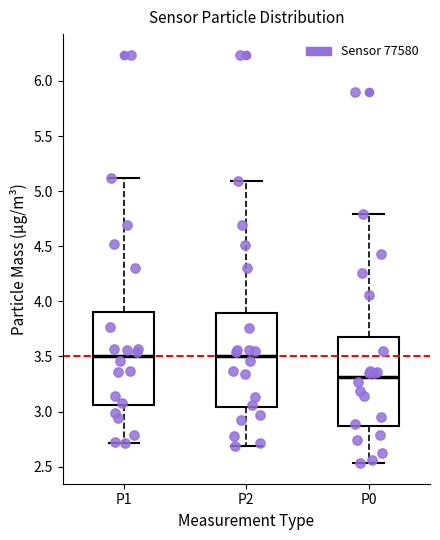

Reading left to right, read every box against the y-axis: the position of its median line, the range the box covers, and the ends of its whiskers. The values are not printed on the chart, so give them approximately, as read against the axis.

P1: median 3.50, box 3.05 to 3.90, whiskers 2.70 to 5.10
P2: median 3.50, box 3.05 to 3.90, whiskers 2.70 to 5.10
P0: median 3.30, box 2.85 to 3.70, whiskers 2.55 to 4.80